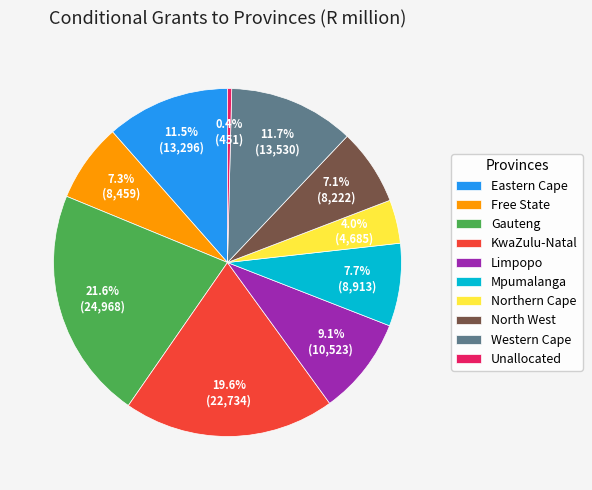

What percentage is the Western Cape slice, to the nearest percent?

12%